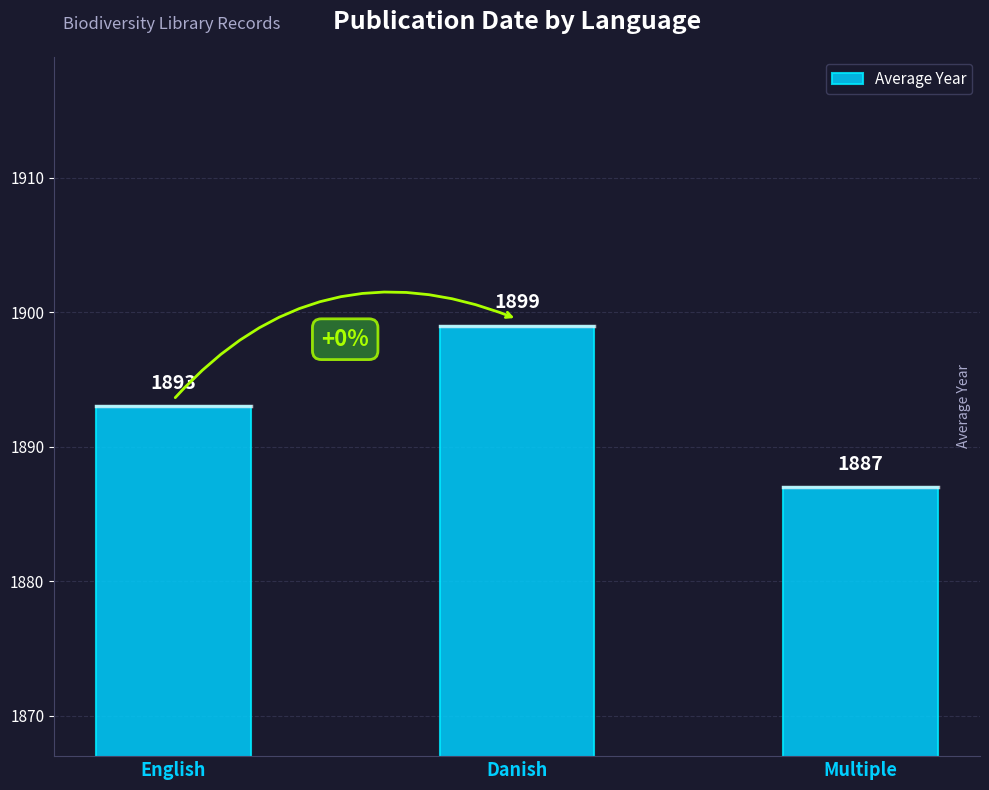

Rank the categories by value from lowest to highest.

Multiple, English, Danish